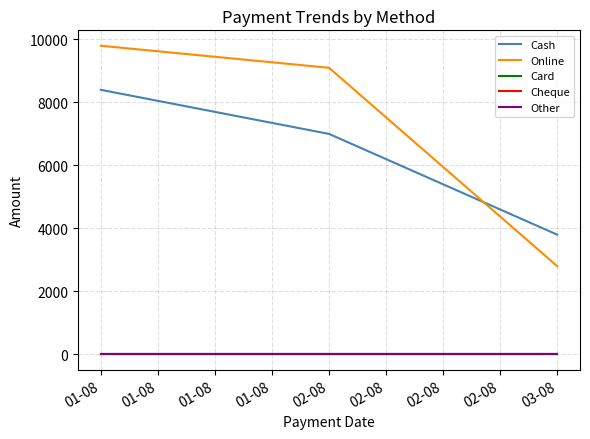

Rank the series by their maximum value, from highest to lowest.

Online, Cash, Card, Cheque, Other